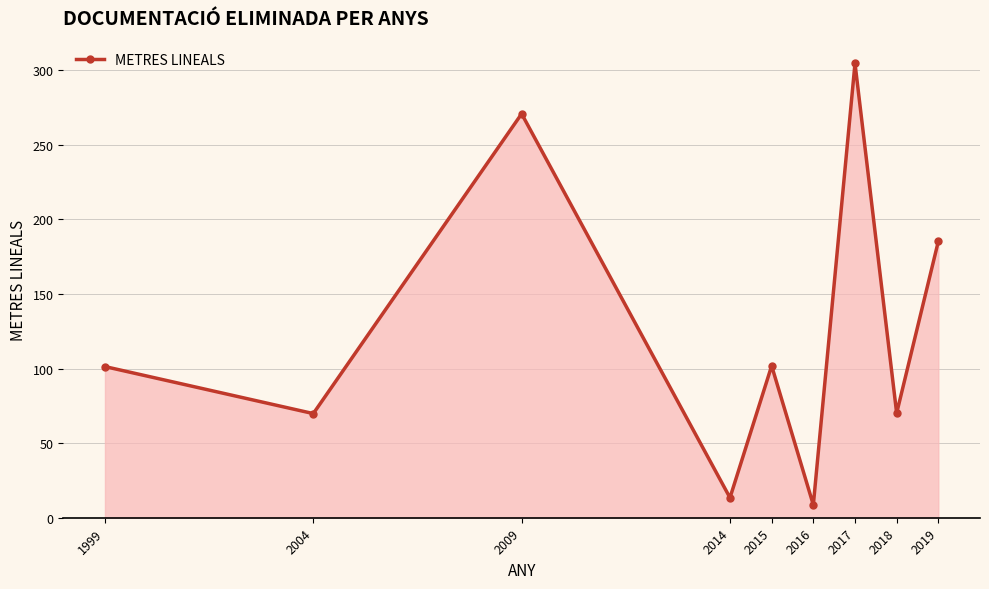

What is the value of the 6th point from the left?

8.6